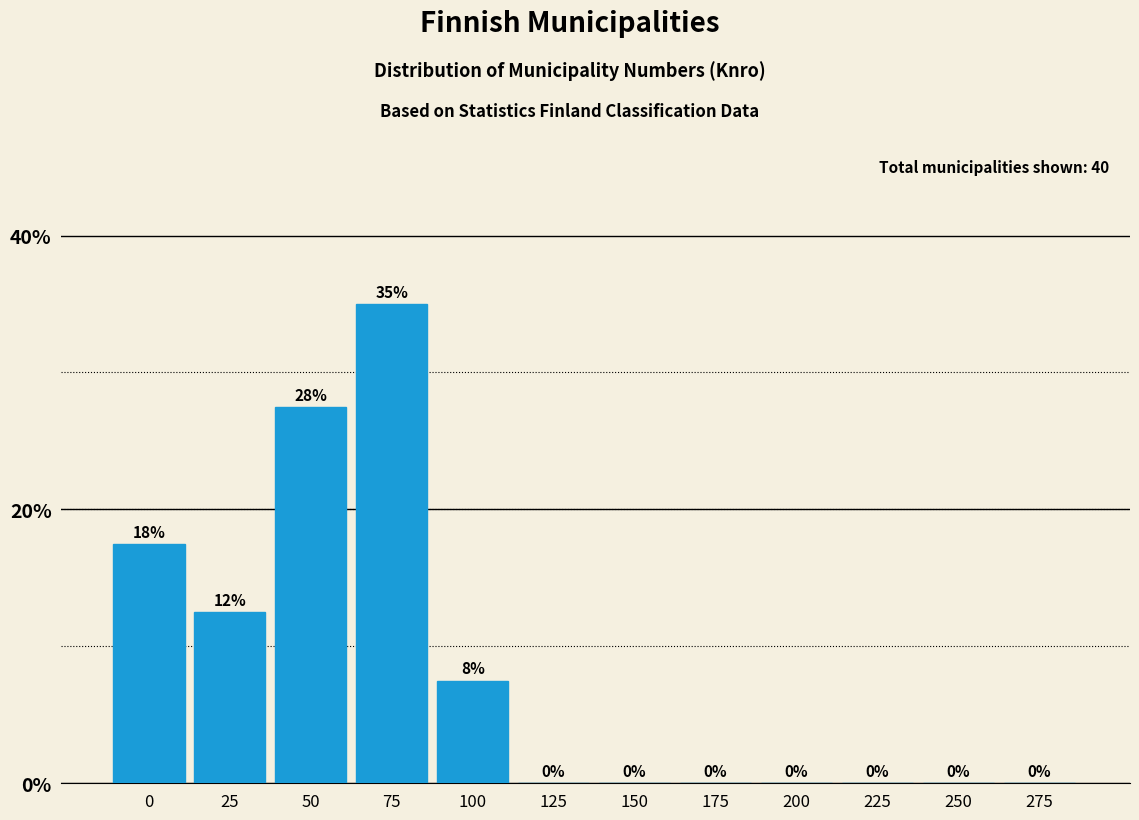

Between 225 and 100, which is larger?

100